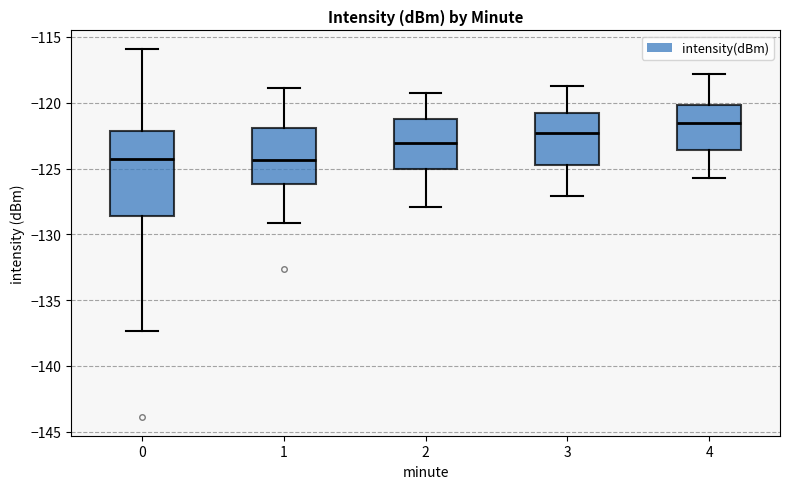

Reading left to right, transcribe this box plot: for each box, give where its median line is, the range the box spans, and where its two whiskers end, as read against the y-axis. The values are not printed on the chart, so give them approximately, as read against the axis.

0: median -124.5, box -128.5 to -122.0, whiskers -137.5 to -116.0
1: median -124.5, box -126.0 to -122.0, whiskers -129.0 to -119.0
2: median -123.0, box -125.0 to -121.0, whiskers -128.0 to -119.5
3: median -122.5, box -124.5 to -121.0, whiskers -127.0 to -118.5
4: median -121.5, box -123.5 to -120.0, whiskers -125.5 to -118.0